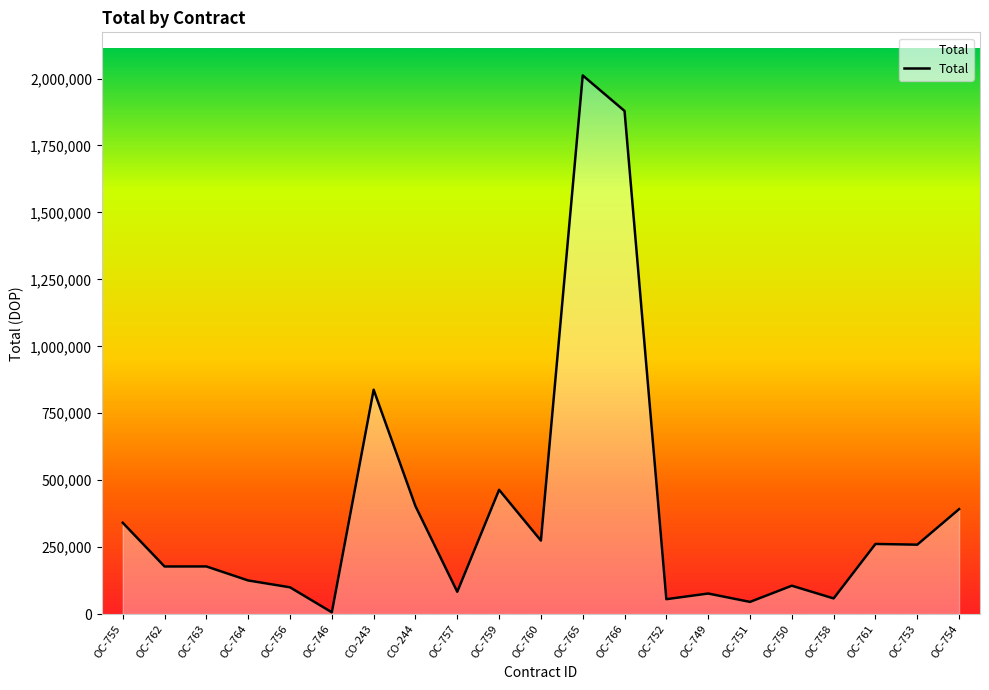

The value at OC-760 is 63569.1. True or false?

False